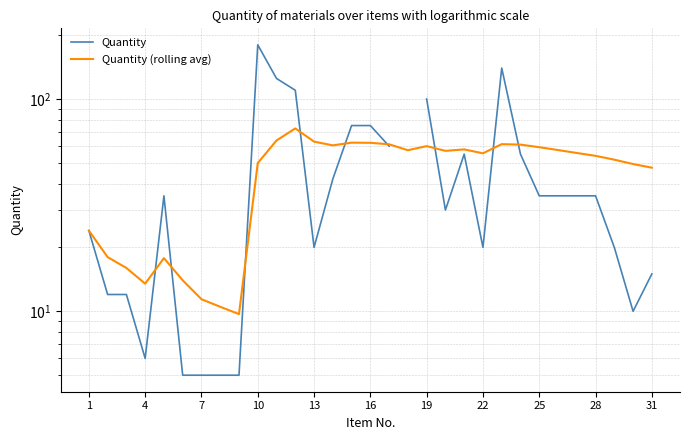

What is the greatest value displayed?

180.0